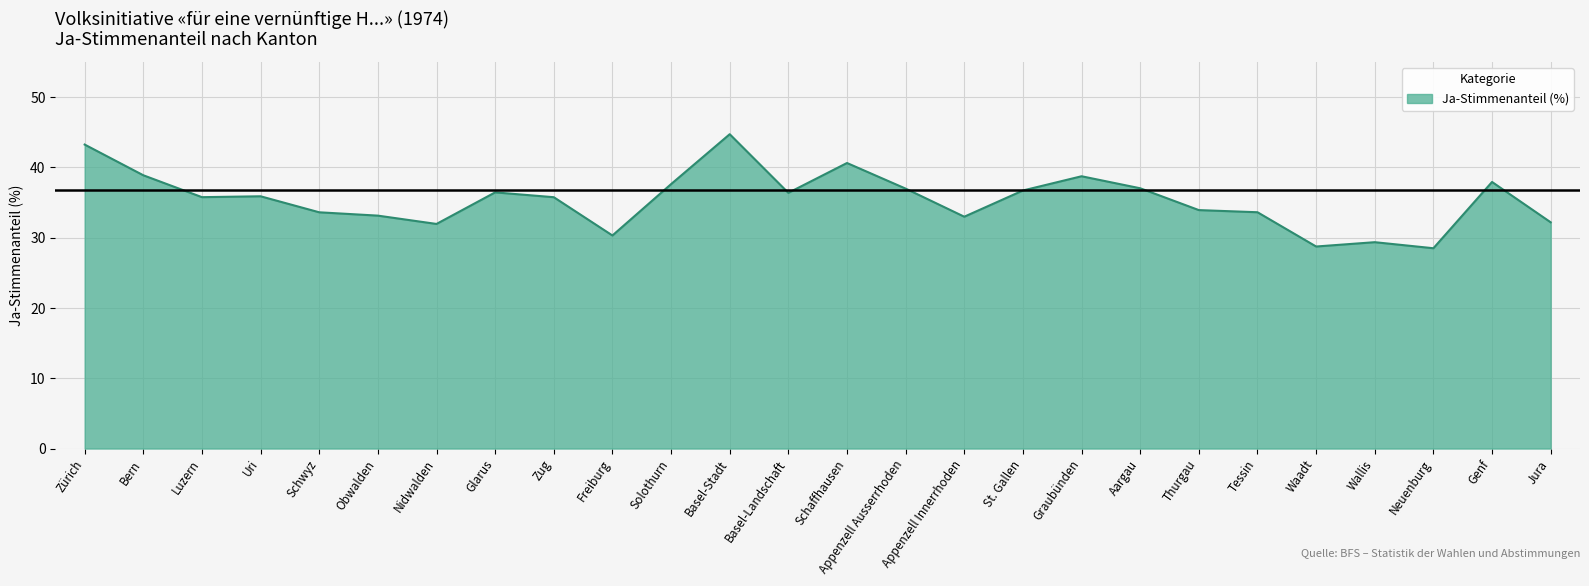

What is the difference between the values at Solothurn and Jura?

5.4